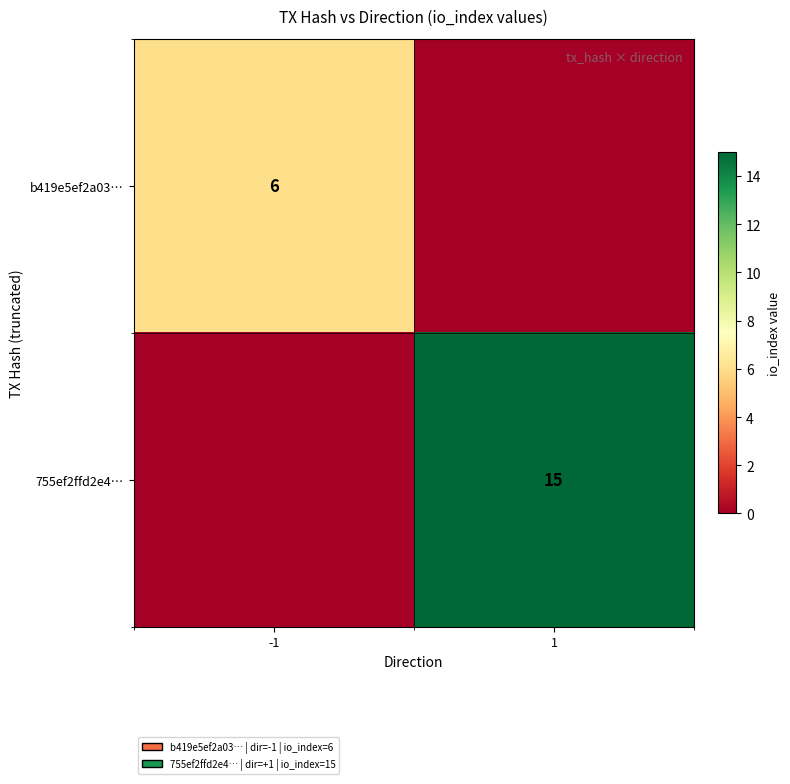

At how many categories does at least one series exceed 13?

1